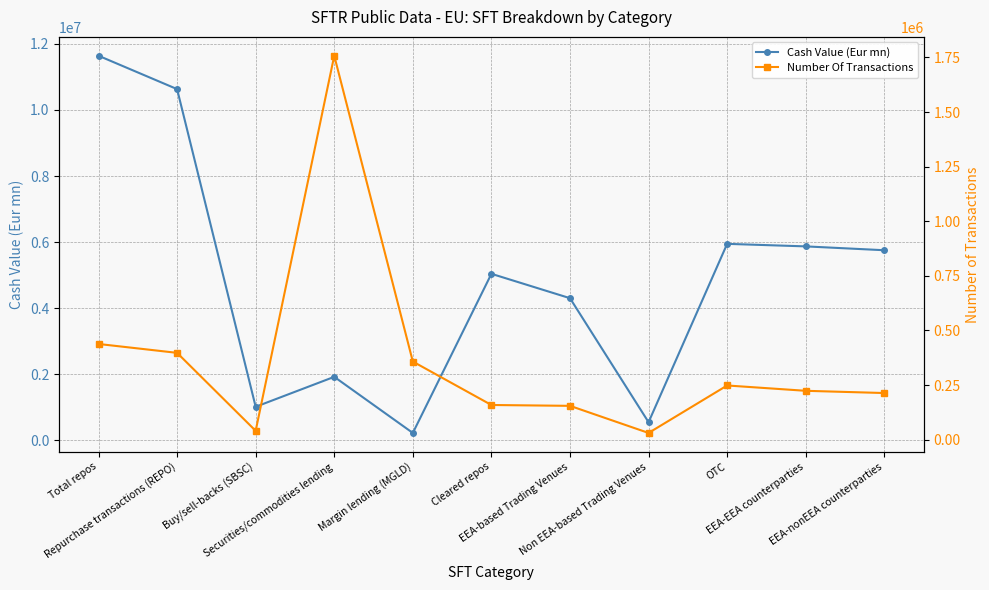

Which has a higher value, Cleared repos or Securities/commodities lending?

Cleared repos